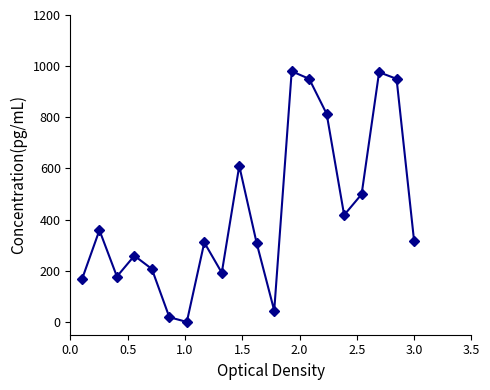

What is the value of the 16th point from the left?

417.9